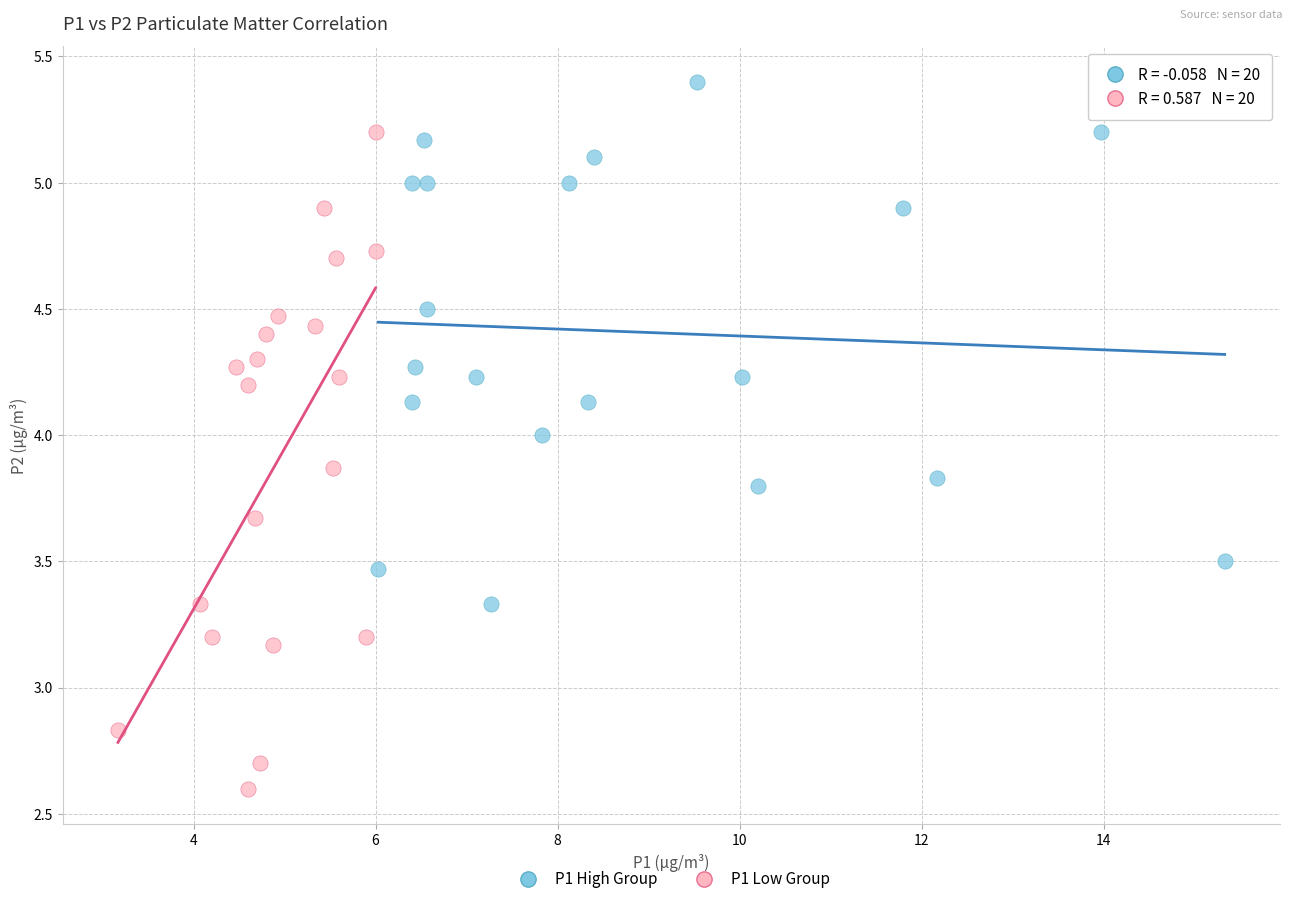

Which series reaches the maximum Y coordinate?

P1 High Group